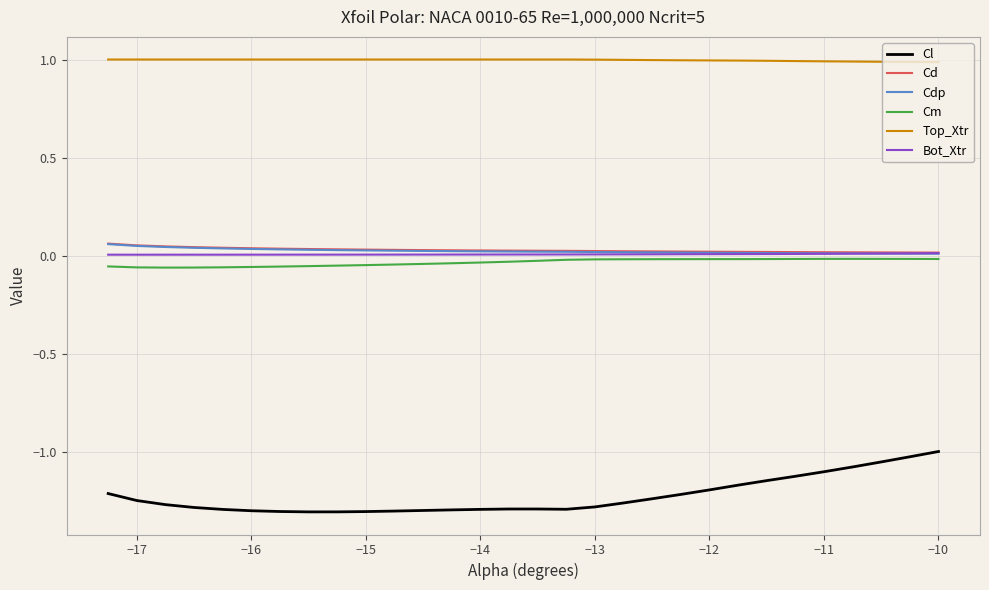

Which series has the largest range (max minus min)?

Cl